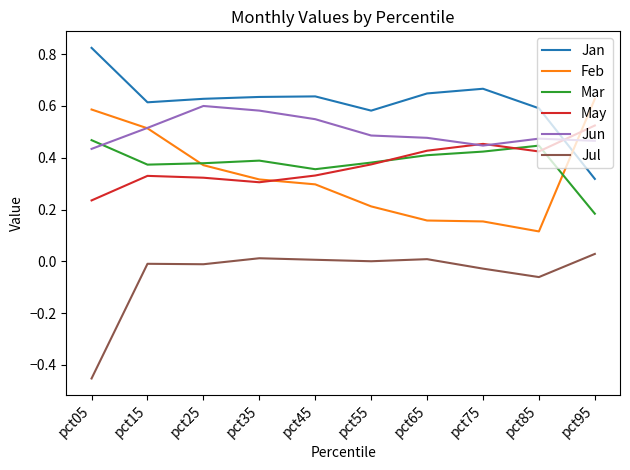

True or false: Jul and Jun intersect in this chart.

False